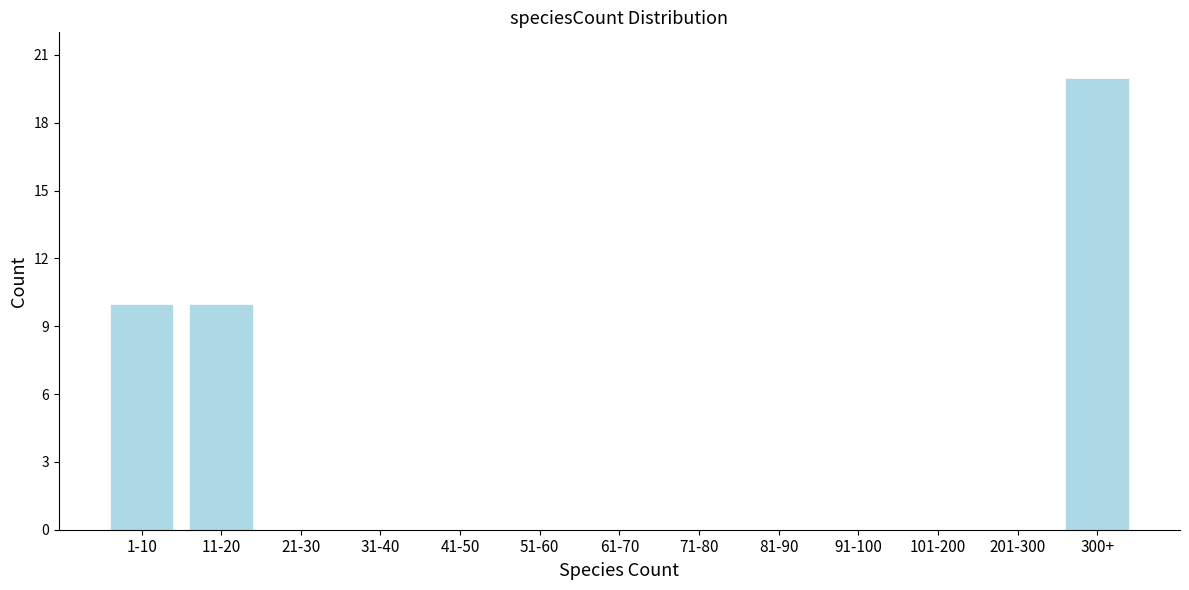

Reading left to right, list all the values displayed in this chart.

1-10=10	11-20=10	21-30=0	31-40=0	41-50=0	51-60=0	61-70=0	71-80=0	81-90=0	91-100=0	101-200=0	201-300=0	300+=20